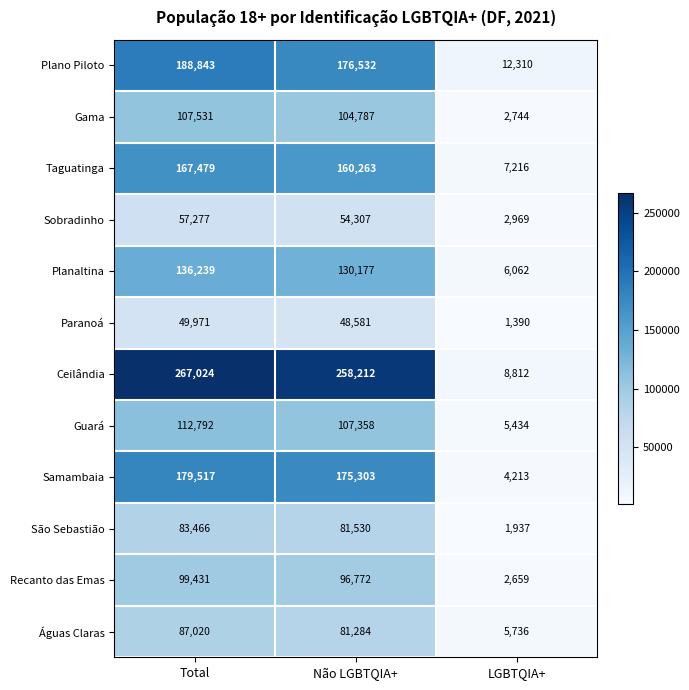

Which label corresponds to the smallest value in the chart?

LGBTQIA+